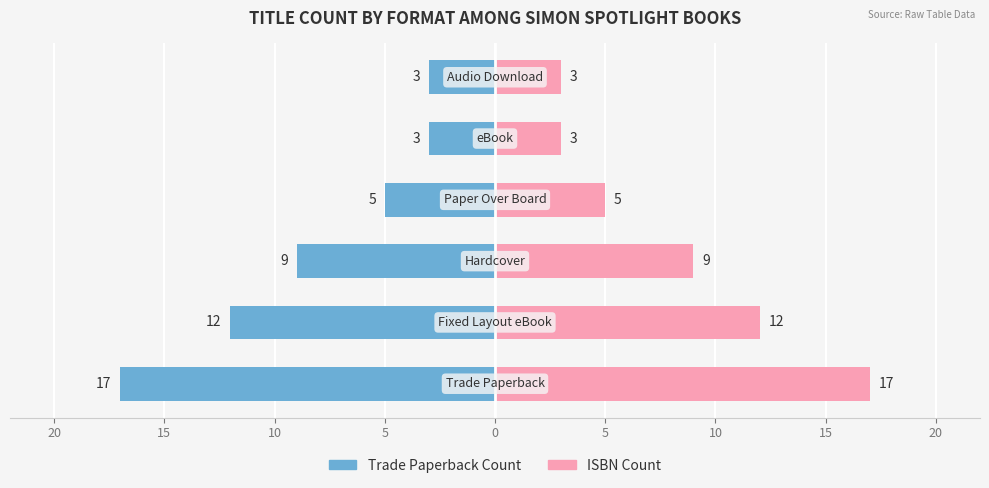

True or false: Trade Paperback Count has a value of -3 at 5.

True